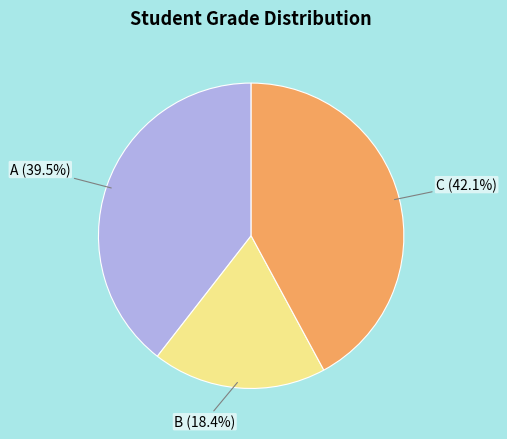

Does any single category account for the majority?

No